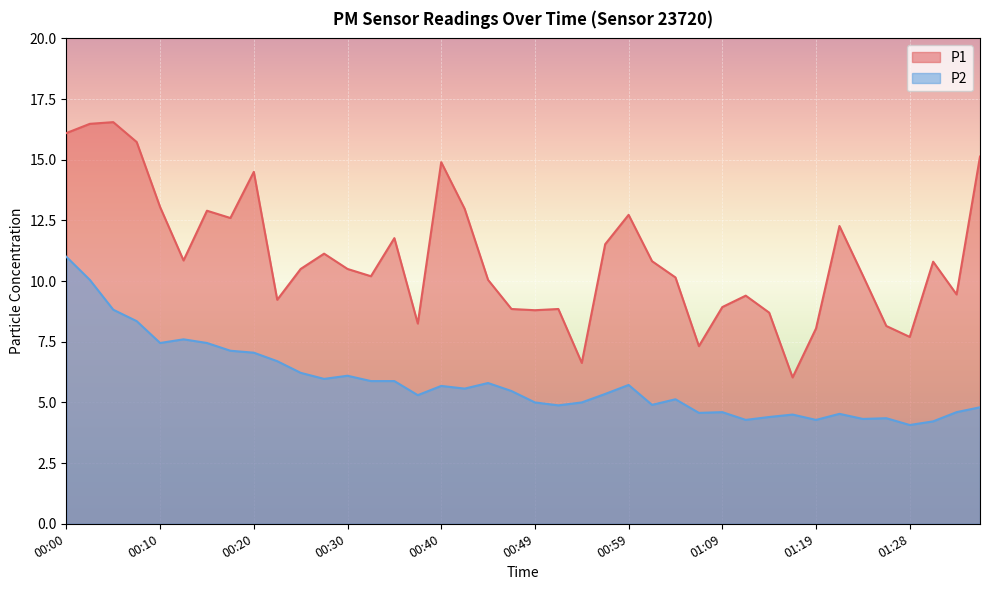

Rank the series by their maximum value, from highest to lowest.

P1, P2